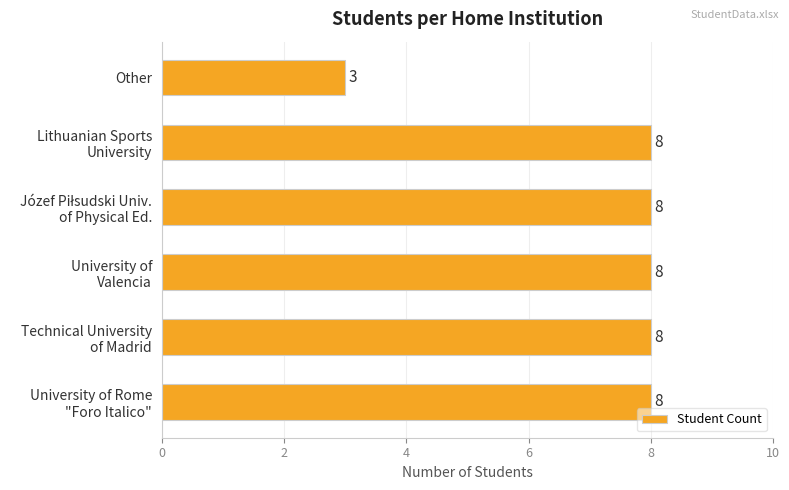

What is the sum of all values?

43